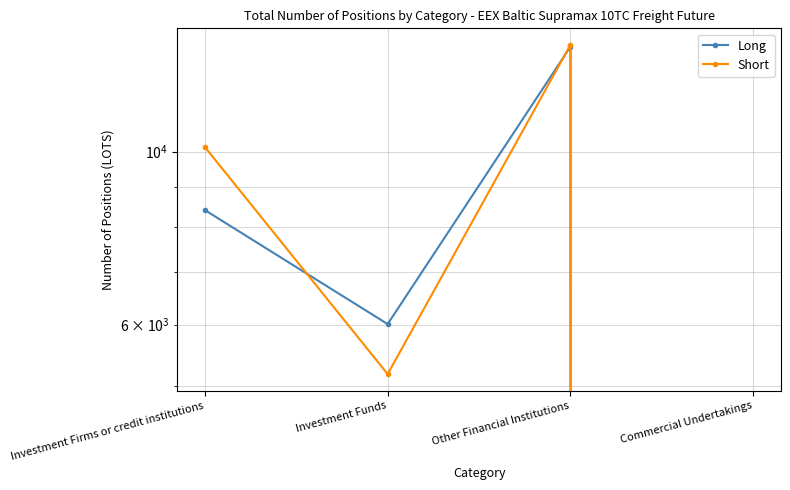

At which category does Long reach its first local valley?

Investment Funds